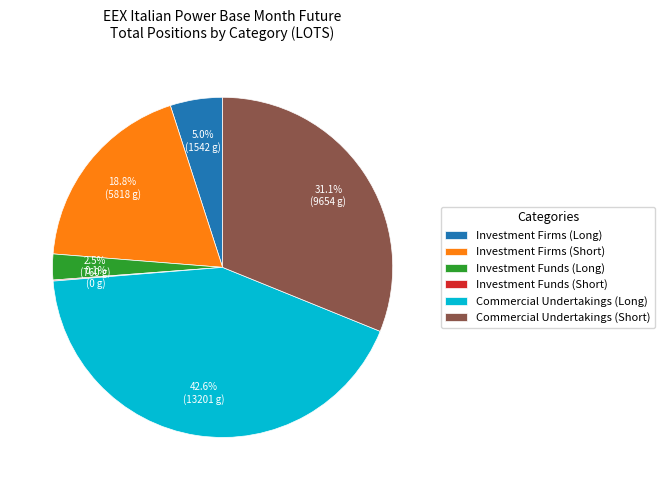

The Investment Firms (Long) slice represents 17% of the pie. True or false?

False